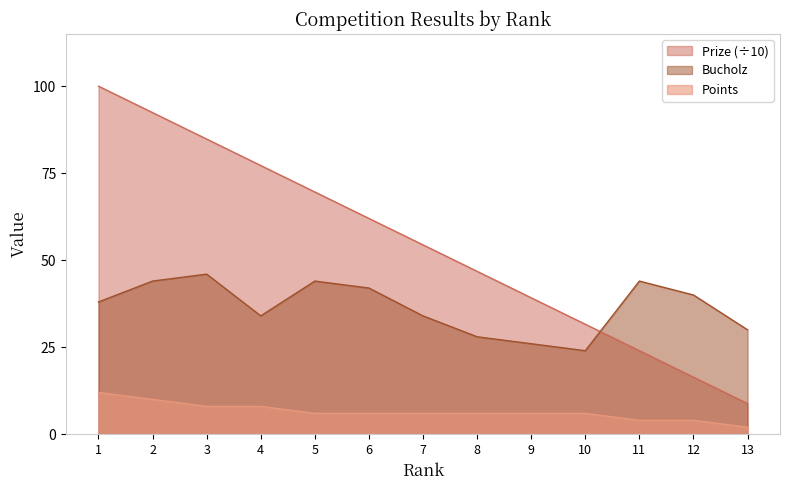

What value does the Prize series have at 1?

100.0